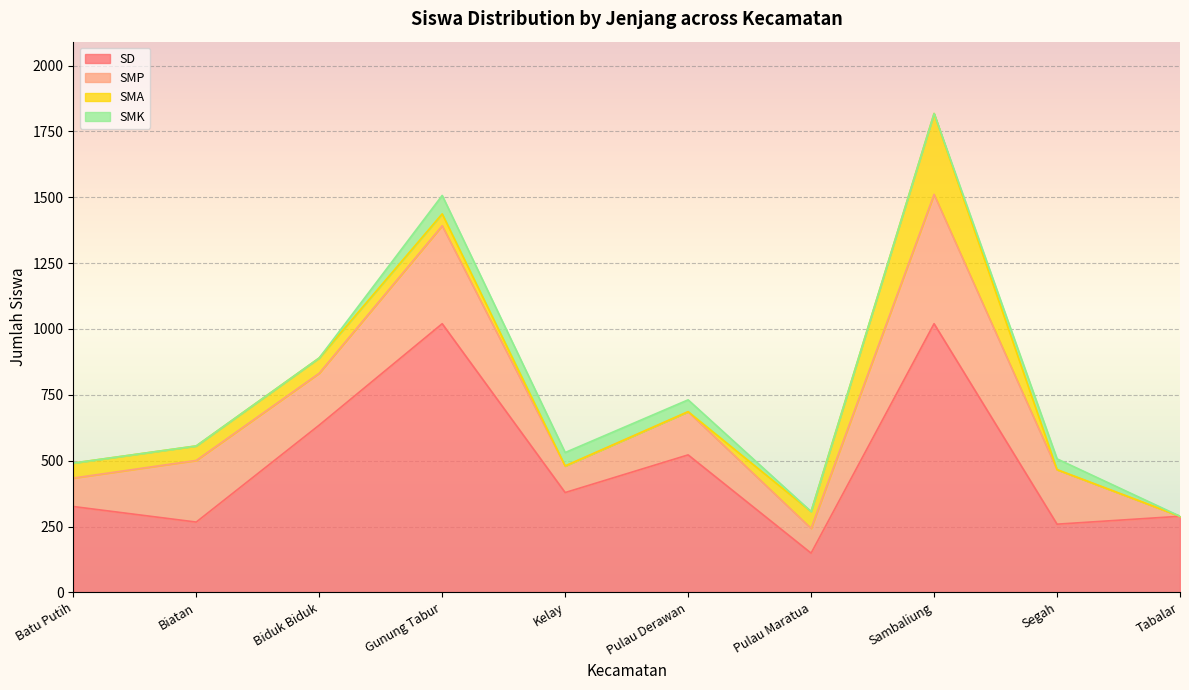

What is the total value across all series at Batu Putih?

491